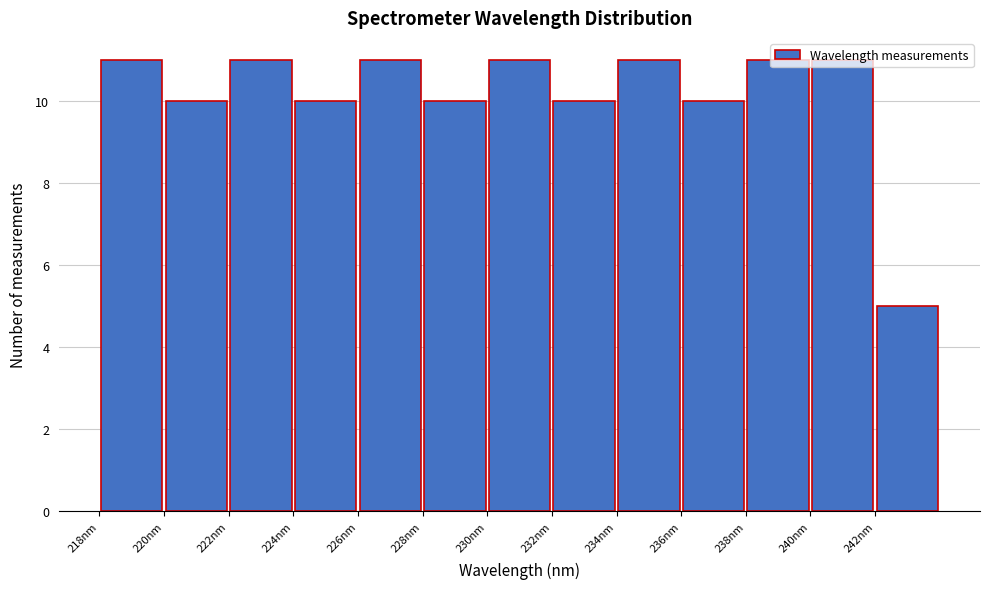

Reading left to right, transcribe this chart: for each bar, give the range it covers on the x-axis and its height. The values are not printed on the chart, so give them approximately, as read against the axis.

218 to 220: 11
220 to 222: 10
222 to 224: 11
224 to 226: 10
226 to 228: 11
228 to 230: 10
230 to 232: 11
232 to 234: 10
234 to 236: 11
236 to 238: 10
238 to 240: 11
240 to 242: 11
242 to 244: 5